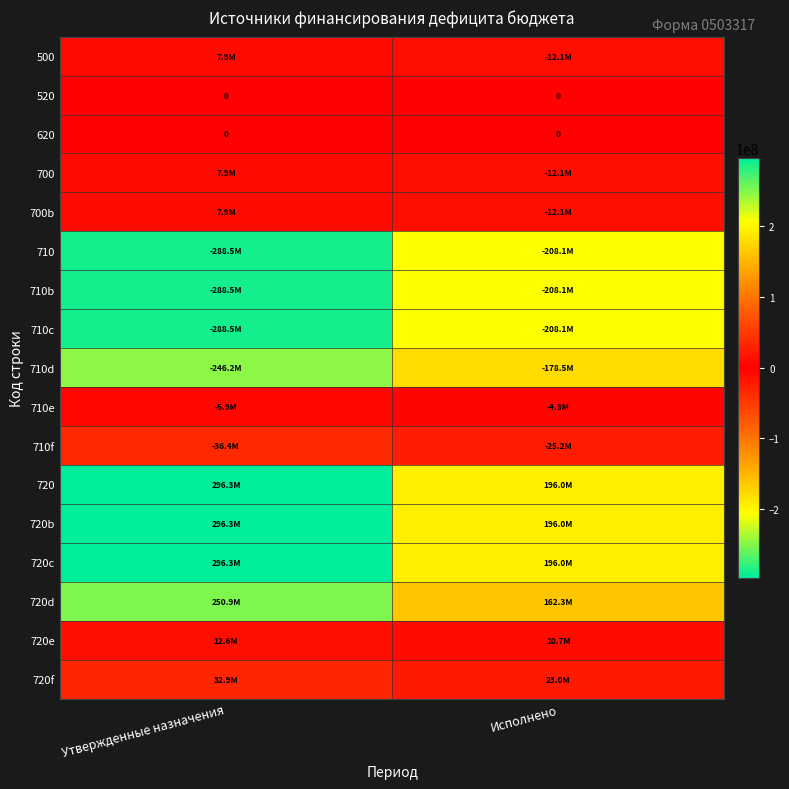

At which label is 710e closest to -5101578?

Исполнено